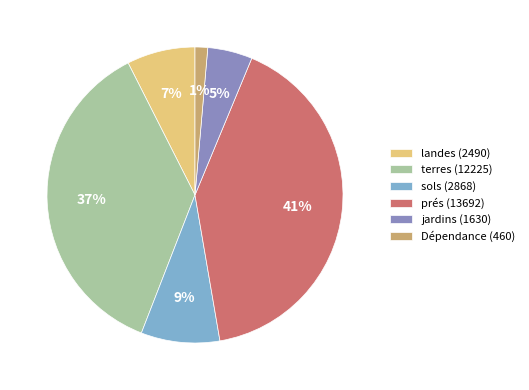

To the nearest percent, what is the difference between the largest and smallest slice percentages?

40%